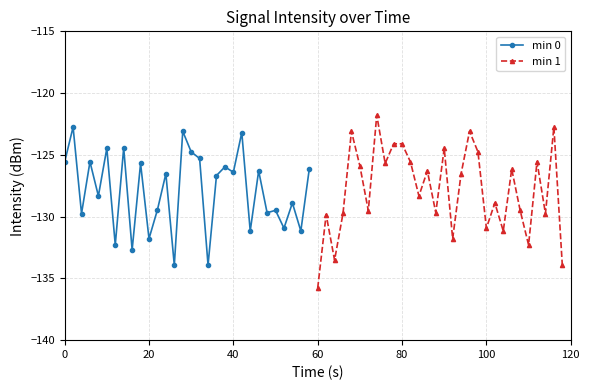

What is the maximum value for min 0?

-122.7